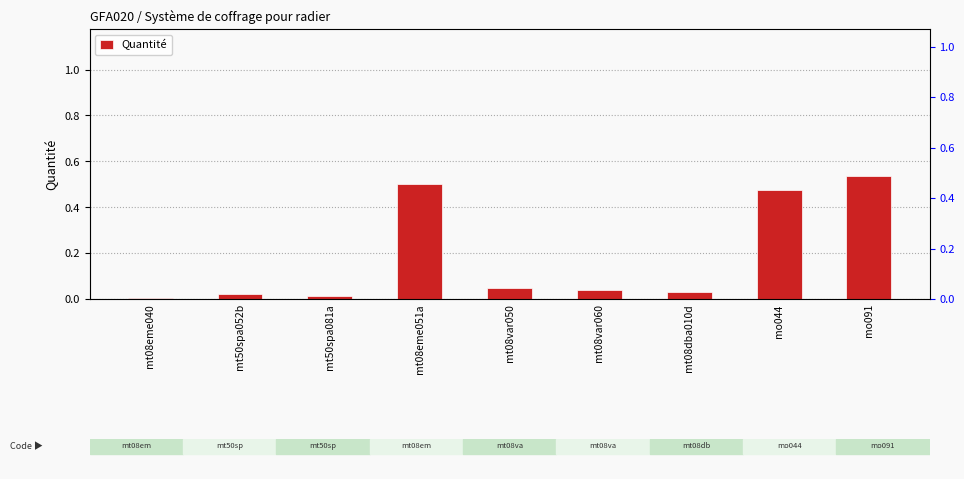

Is it true that the value at mo044 is 0.2?

False